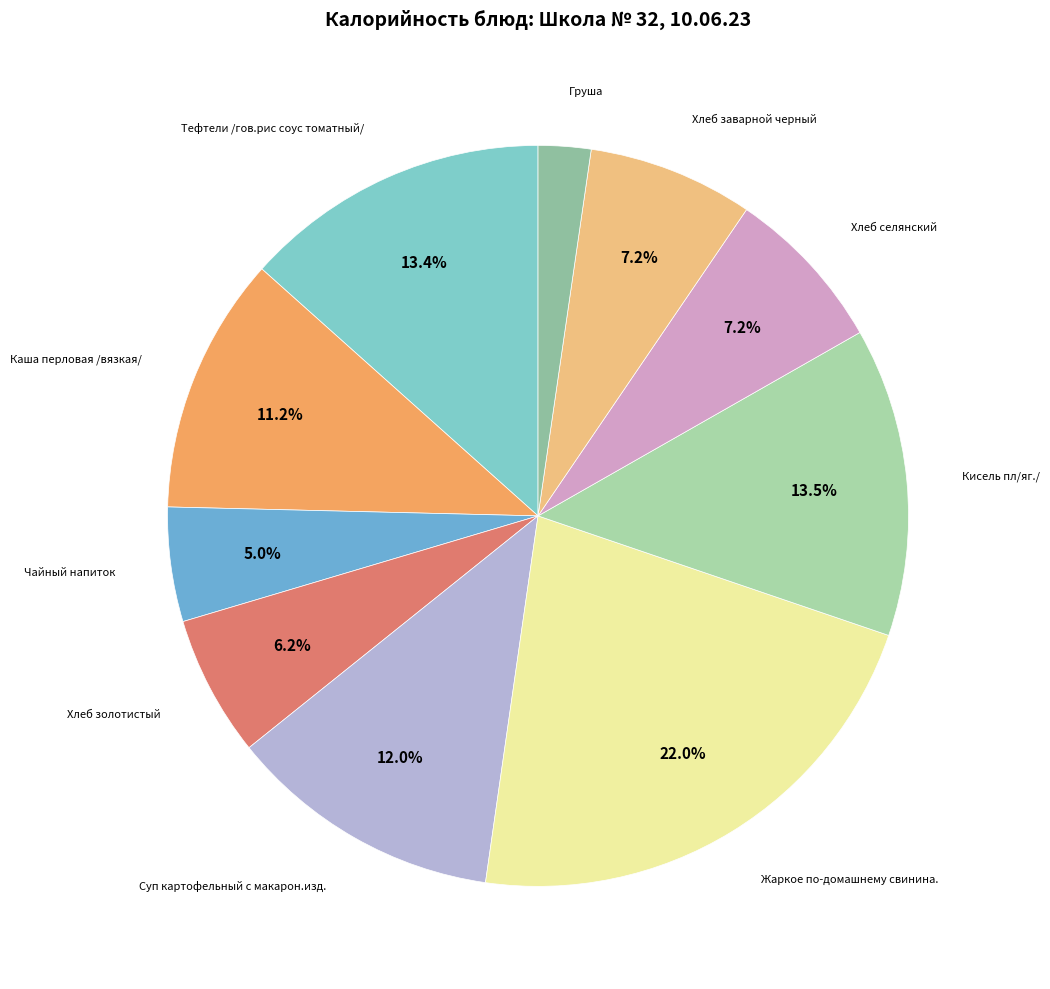

Count the number of slices in the pie.

10